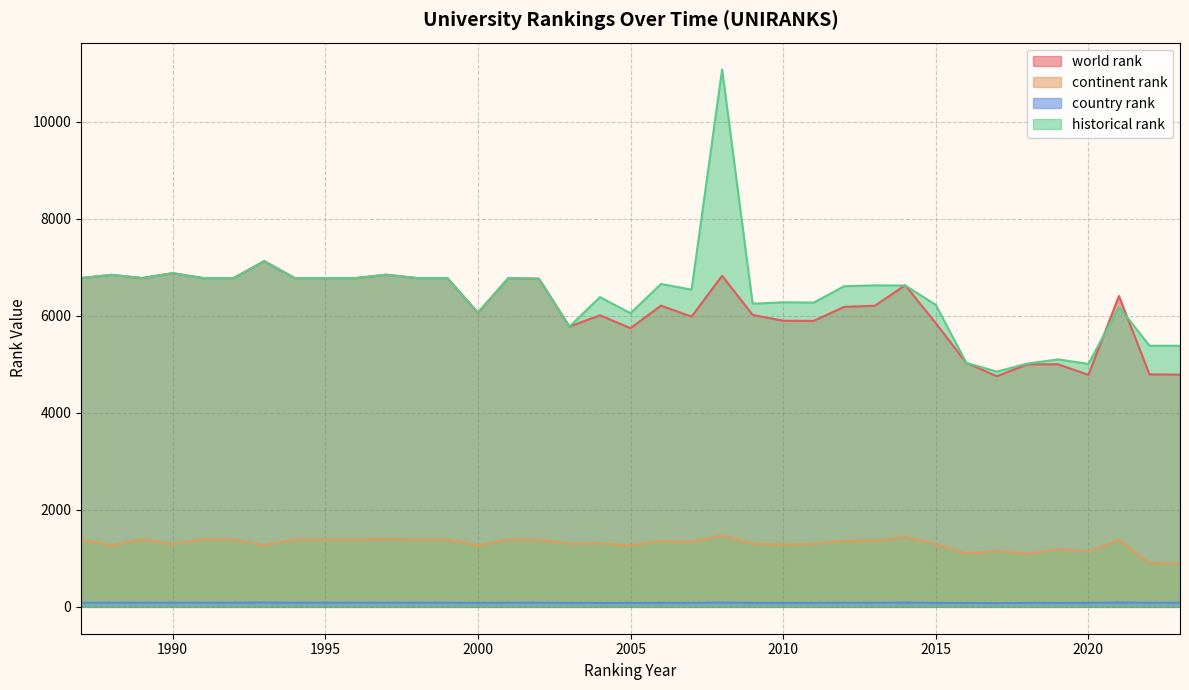

Reading left to right, list all the values displayed in this chart.

world rank: 1987=6775	1988=6841	1989=6775	1990=6876	1991=6775	1992=6775	1993=7124	1994=6775	1995=6775	1996=6775	1997=6844	1998=6775	1999=6775	2000=6061	2001=6775	2002=6761	2003=5776	2004=6007	2005=5743	2006=6207	2007=5980	2008=6823	2009=6016	2010=5895	2011=5892	2012=6182	2013=6203	2014=6627	2015=5845	2016=5028	2017=4752	2018=4997	2019=4999	2020=4780	2021=6406	2022=4791	2023=4784
continent rank: 1987=1388	1988=1268	1989=1388	1990=1294	1991=1388	1992=1388	1993=1270	1994=1388	1995=1388	1996=1388	1997=1402	1998=1388	1999=1388	2000=1263	2001=1388	2002=1383	2003=1303	2004=1313	2005=1263	2006=1354	2007=1338	2008=1472	2009=1300	2010=1285	2011=1299	2012=1357	2013=1366	2014=1438	2015=1288	2016=1102	2017=1158	2018=1088	2019=1192	2020=1142	2021=1379	2022=899	2023=895
country rank: 1987=87	1988=87	1989=87	1990=87	1991=87	1992=87	1993=89	1994=87	1995=87	1996=87	1997=87	1998=87	1999=87	2000=82	2001=87	2002=87	2003=82	2004=81	2005=81	2006=83	2007=83	2008=90	2009=83	2010=82	2011=82	2012=87	2013=85	2014=89	2015=81	2016=81	2017=78	2018=83	2019=81	2020=83	2021=90	2022=86	2023=86
historical rank: 1987=6775	1988=6841	1989=6775	1990=6876	1991=6775	1992=6775	1993=7124	1994=6775	1995=6775	1996=6775	1997=6844	1998=6775	1999=6775	2000=6061	2001=6775	2002=6761	2003=5776	2004=6382	2005=6051	2006=6653	2007=6535	2008=11072	2009=6247	2010=6276	2011=6269	2012=6607	2013=6624	2014=6621	2015=6223	2016=5028	2017=4847	2018=5013	2019=5099	2020=5006	2021=6181	2022=5381	2023=5379